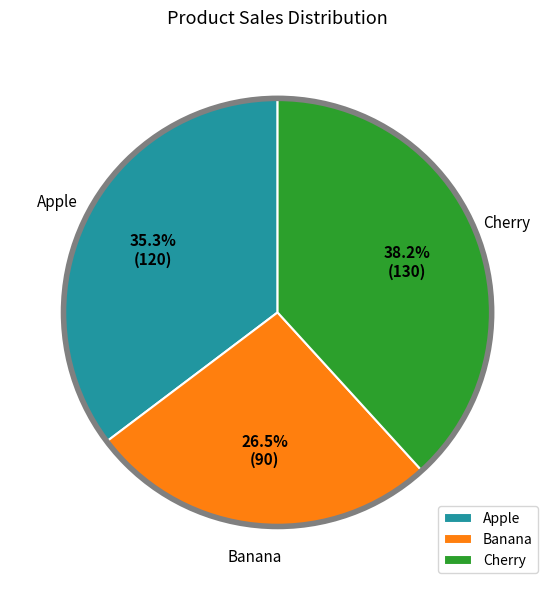

How many slices are in this pie chart?

3